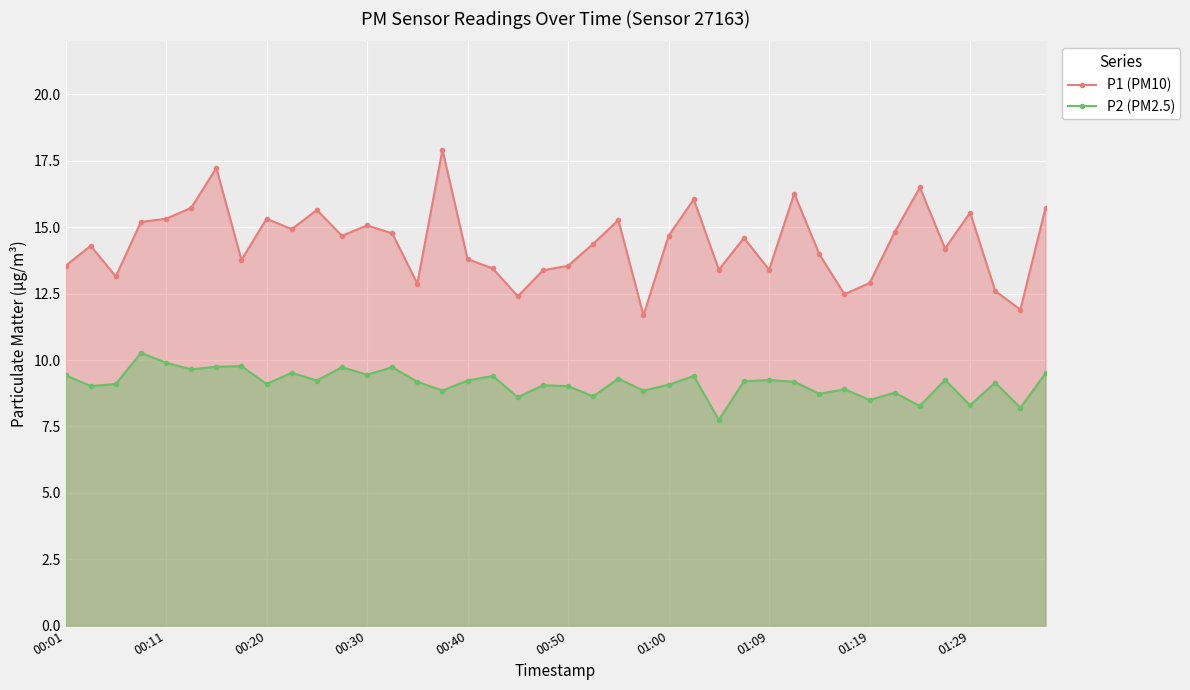

Reading left to right, extract all data points from this chart.

P1 (PM10): 13.6	14.3	13.2	15.2	15.3	15.7	17.2	13.8	15.3	14.9	15.7	14.7	15.1	14.8	12.9	17.9	13.8	13.4	12.4	13.4	13.6	14.4	15.3	11.7	14.7	16.1	13.4	14.6	13.4	16.3	14.0	12.5	12.9	14.8	16.5	14.2	15.6	12.6	11.9	15.7
P2 (PM2.5): 9.4	9.0	9.1	10.3	9.9	9.7	9.8	9.8	9.1	9.5	9.2	9.7	9.4	9.7	9.2	8.8	9.2	9.4	8.6	9.1	9.0	8.6	9.3	8.8	9.1	9.4	7.8	9.2	9.2	9.2	8.7	8.9	8.5	8.8	8.3	9.2	8.3	9.2	8.2	9.5